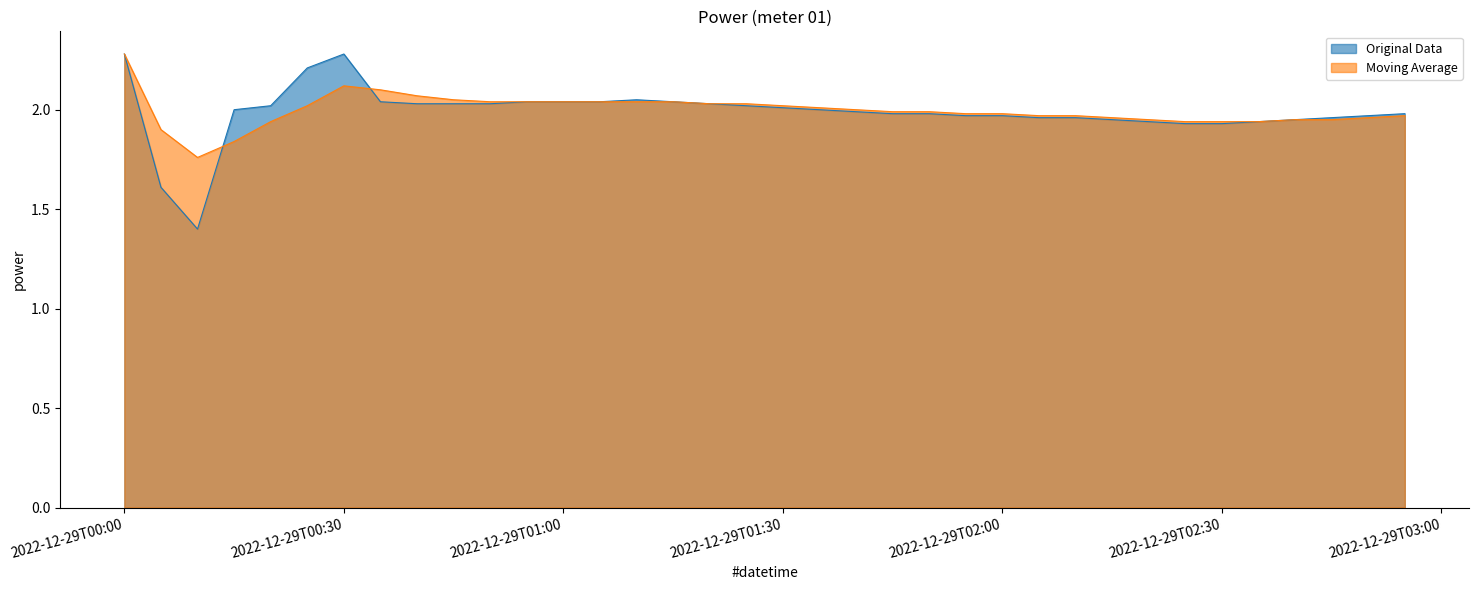

How many times do Moving Average and Original Data cross each other?

2